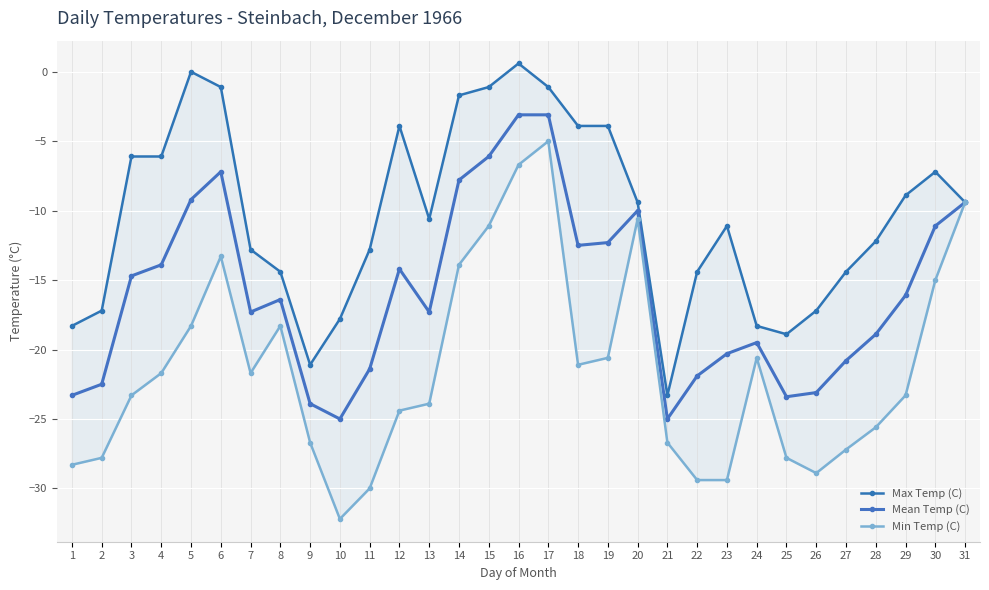

At which label does Mean Temp (C) first exceed -16?

3